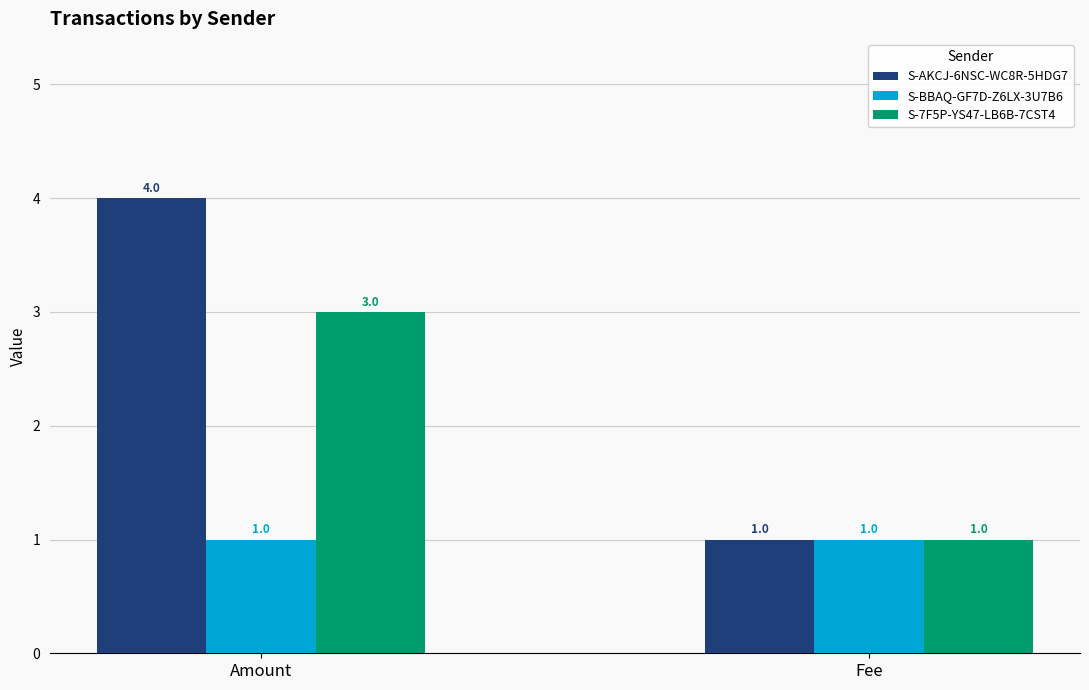

Read the S-7F5P-YS47-LB6B-7CST4 value at Fee.

1